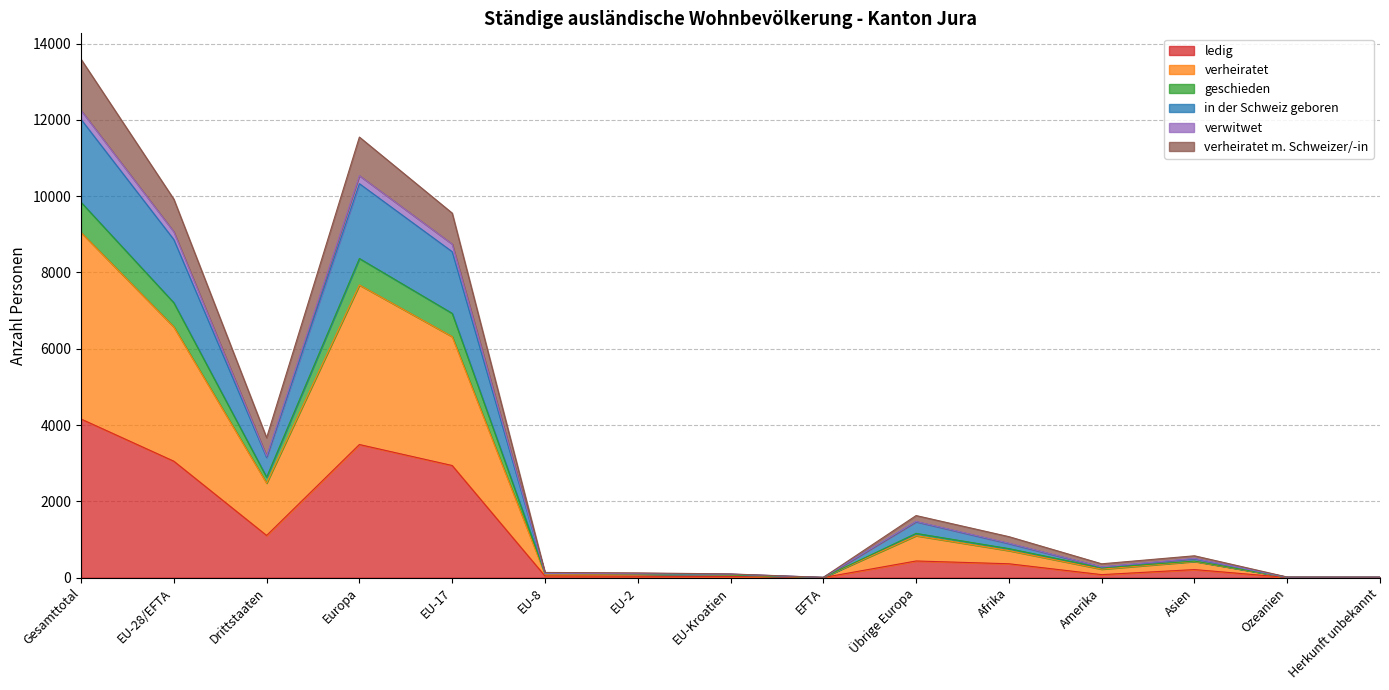

At which label does ledig reach its peak?

Gesamttotal